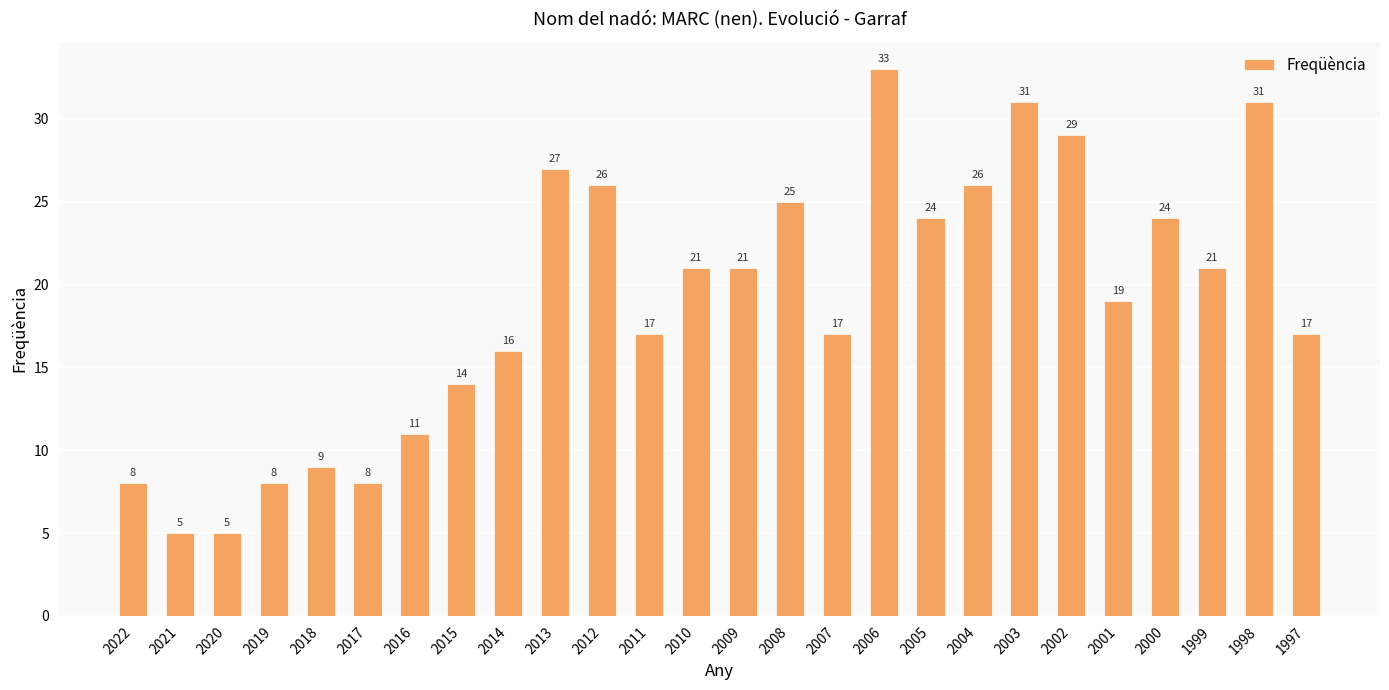

Where does the data first go above 21?

2013